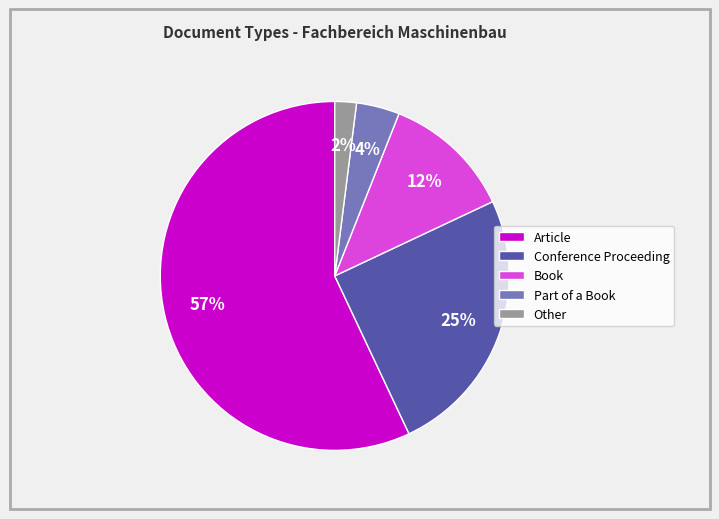

Which slice is the largest?

Article